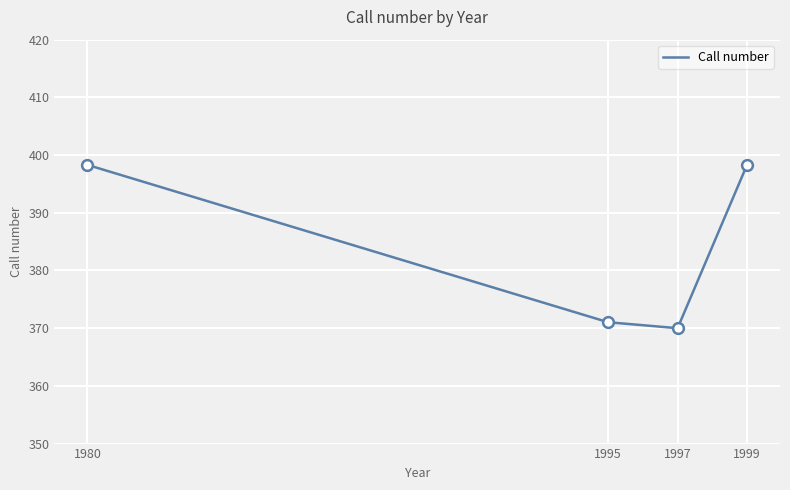

Which has a higher value, 1980 or 1997?

1980